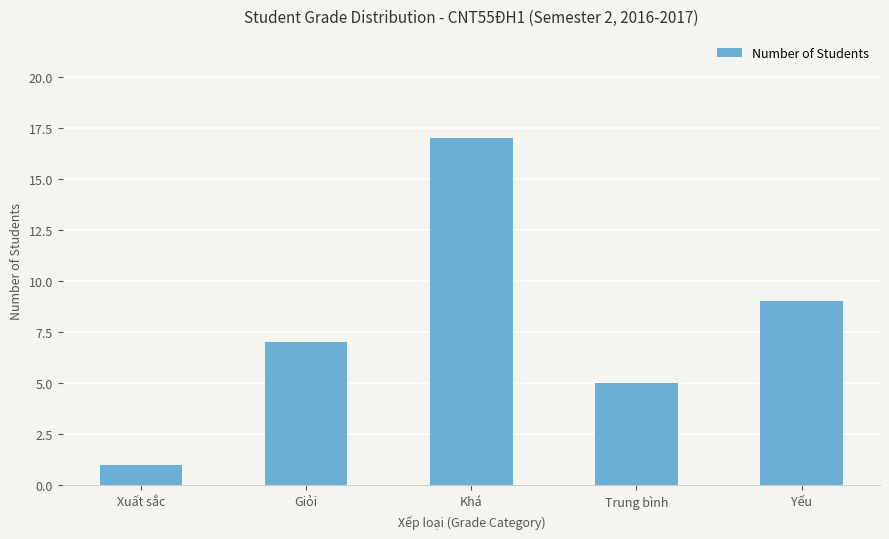

The value at Giỏi is 7. True or false?

True